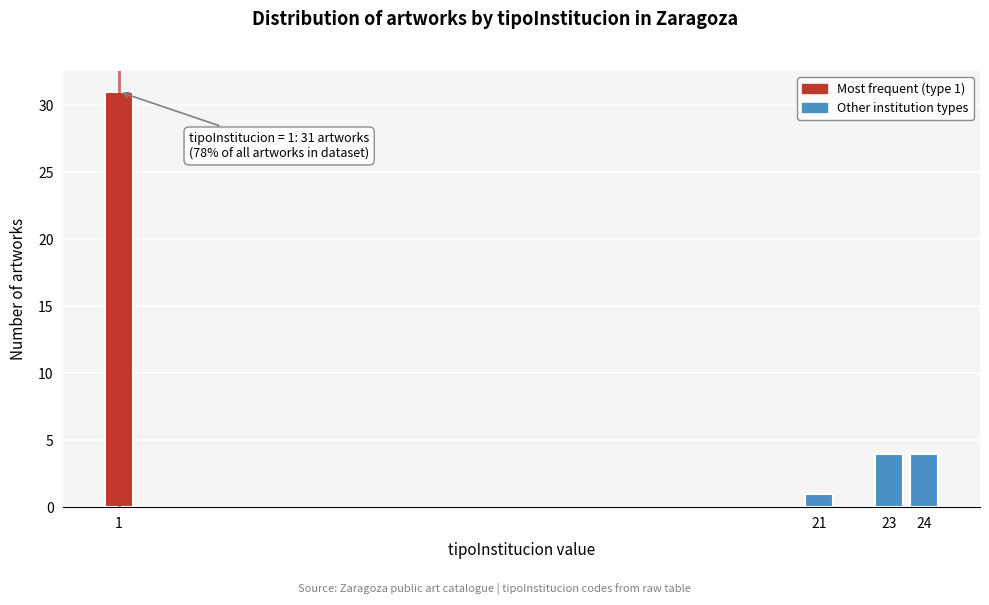

Reading left to right, transcribe all the data shown in this chart.

1=31	21=1	23=4	24=4